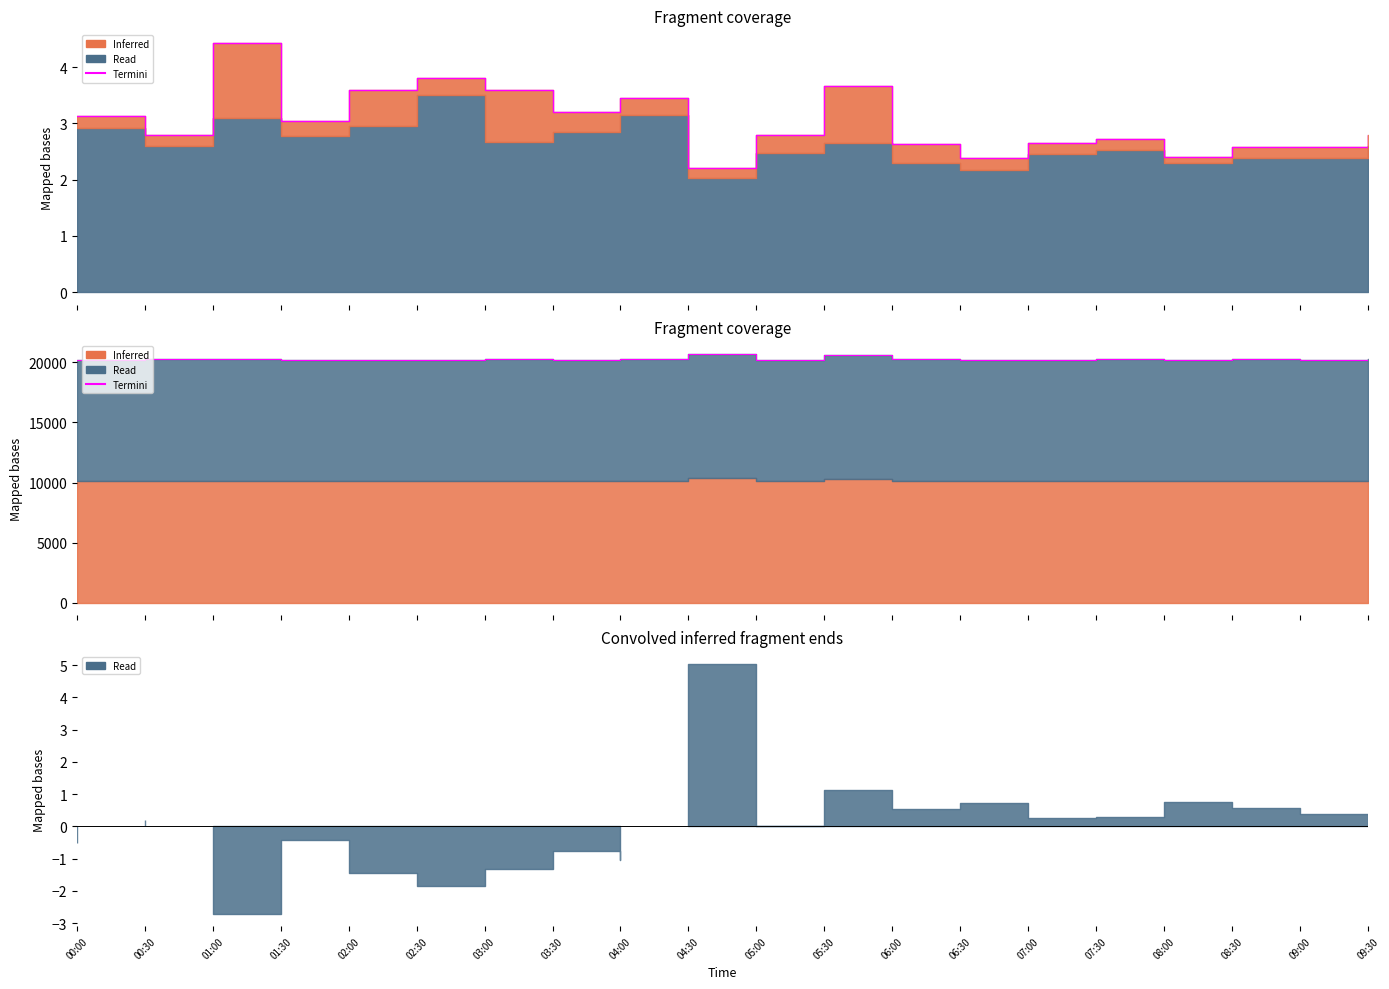

What is the difference between the maximum and second lowest values?

512